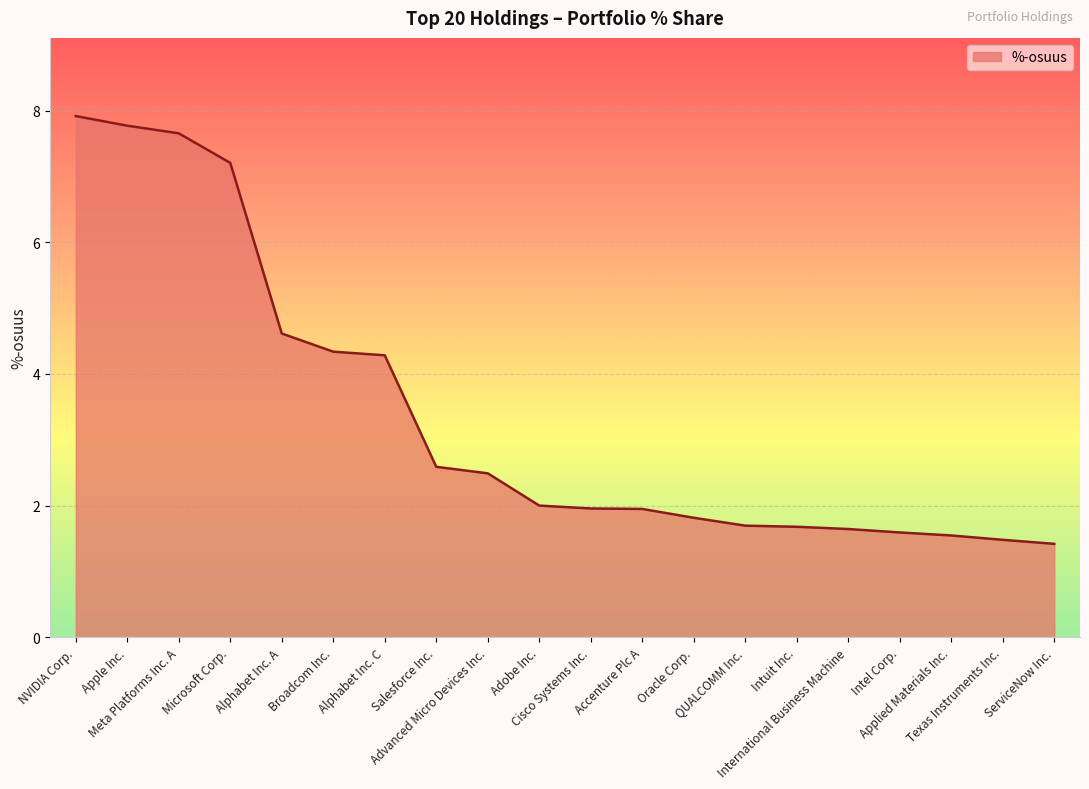

What is the maximum value shown in the chart?

7.9